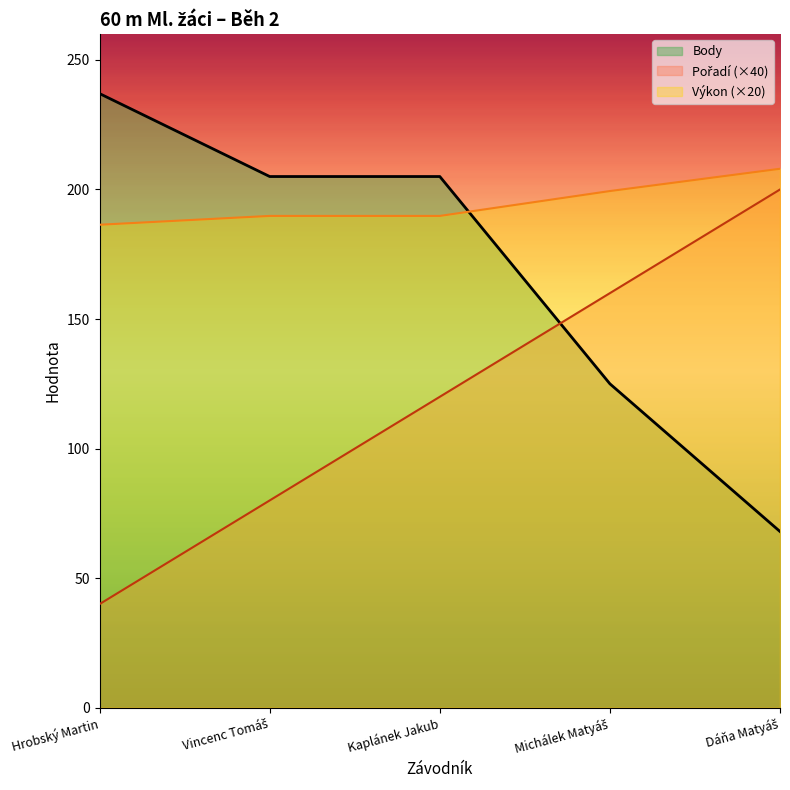

Between Vincenc Tomáš and Michálek Matyáš, which series saw the biggest shift?

Pořadí